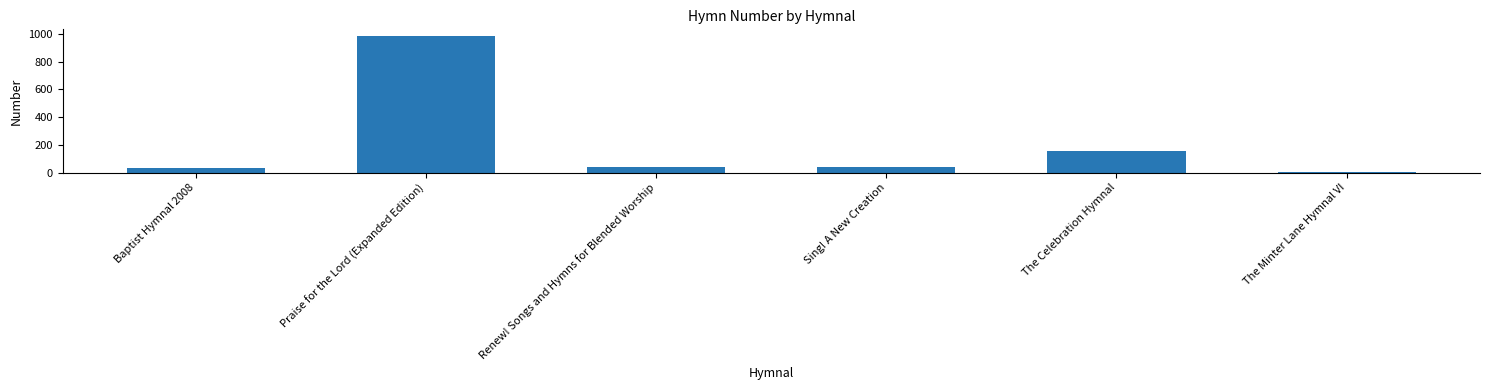

What is the sum of all values?

1251